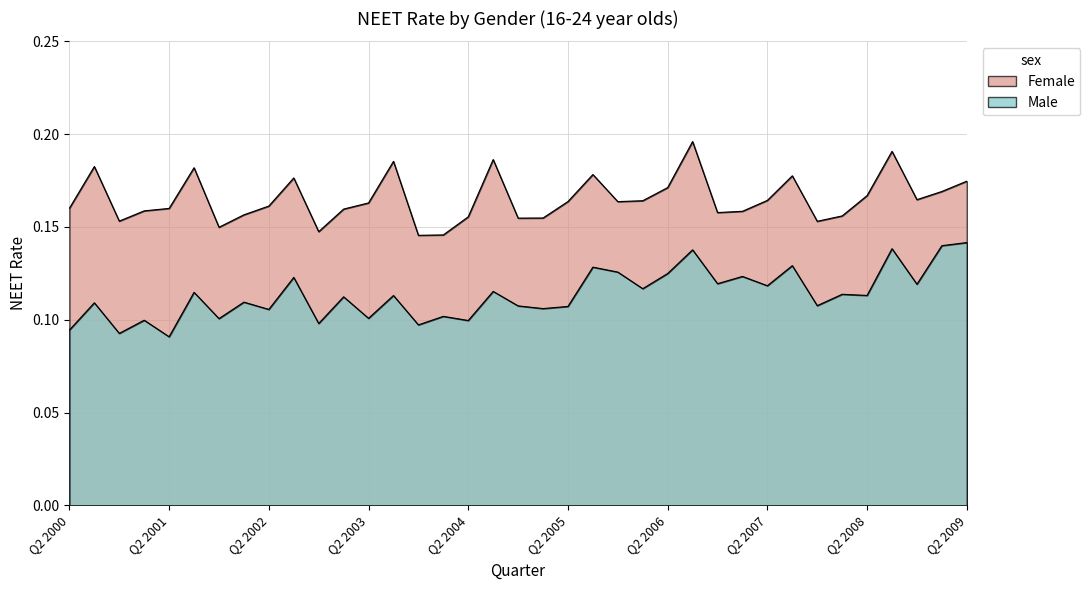

What is the approximate value of Male at Q3 2008?

0.1